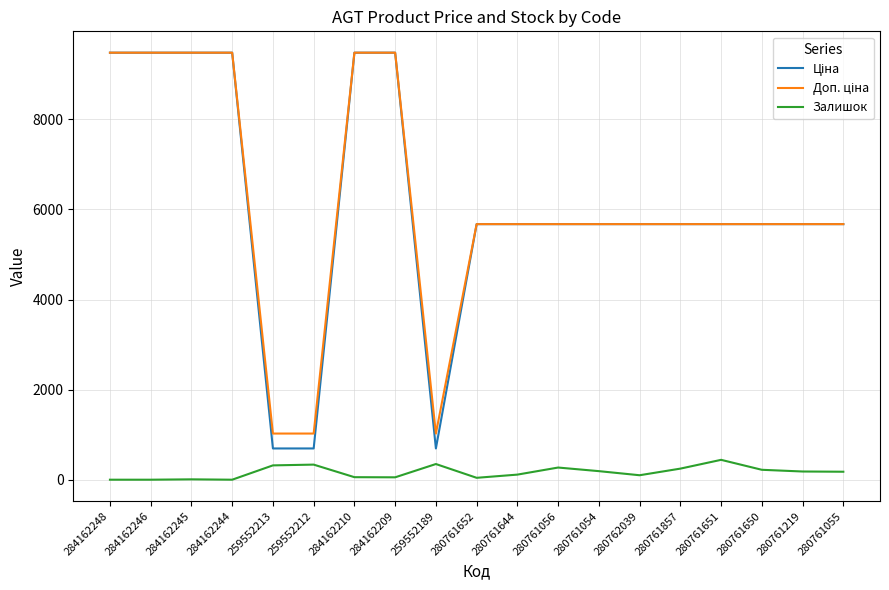

What is the spread (max minus min) of values at 280761651?

5232.8